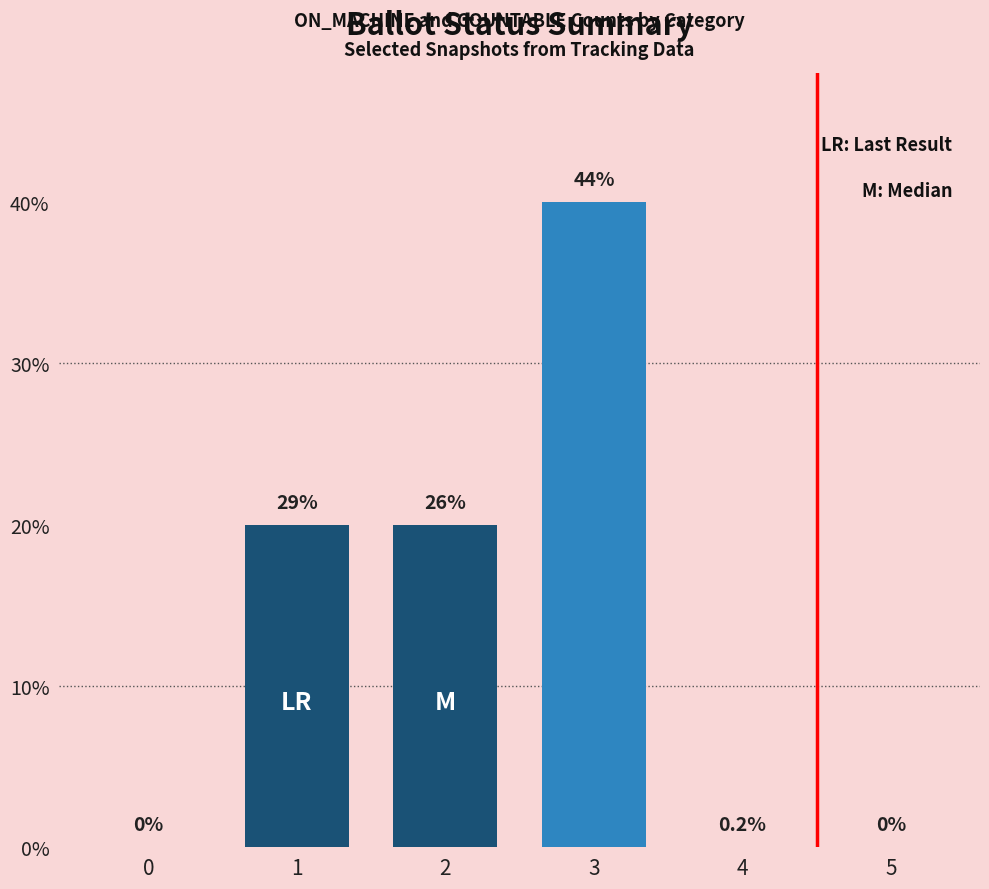

The COUNTABLE series shows 0 at ISSUED=3,ON_MACHINE=0. True or false?

True